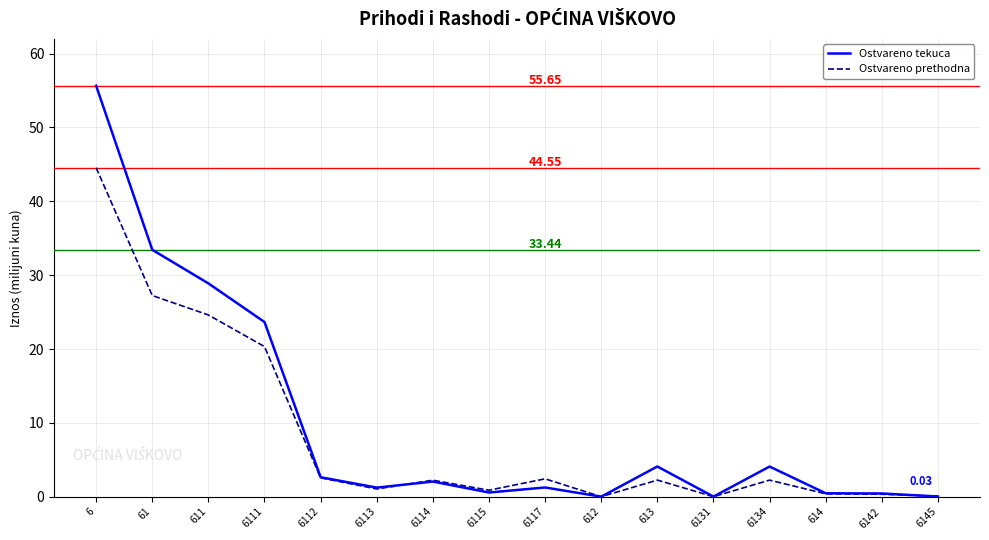

List the series in order of their peak value, lowest first.

Ostvareno prethodna, Ostvareno tekuca